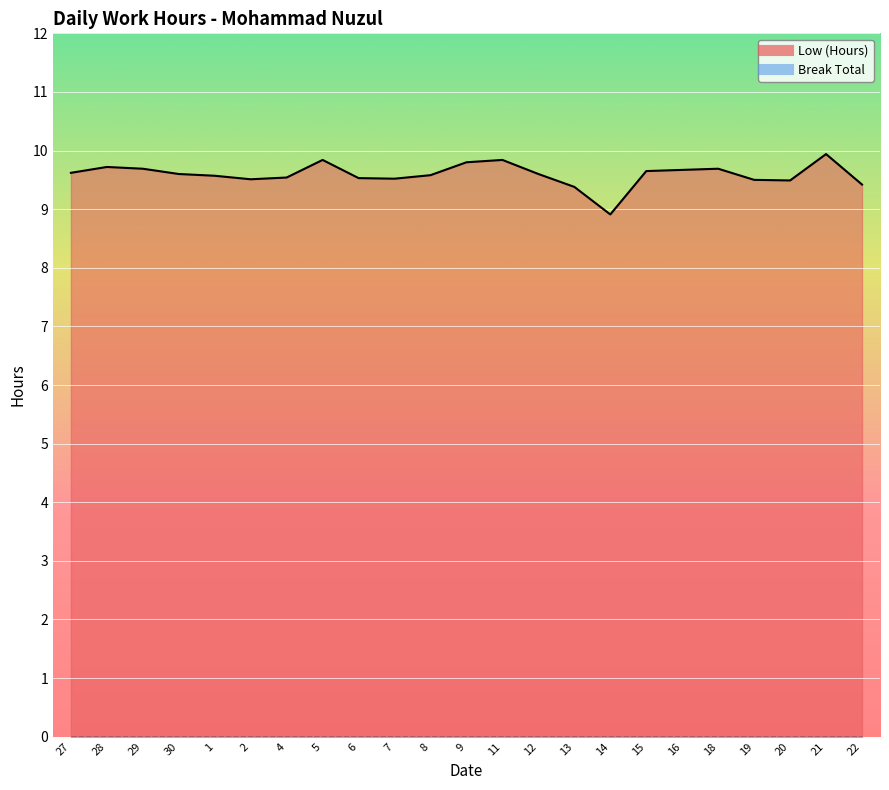

Rank the categories by value from highest to lowest.

21, 5, 11, 9, 28, 29, 18, 16, 15, 27, 30, 12, 8, 1, 4, 6, 7, 2, 19, 20, 22, 13, 14